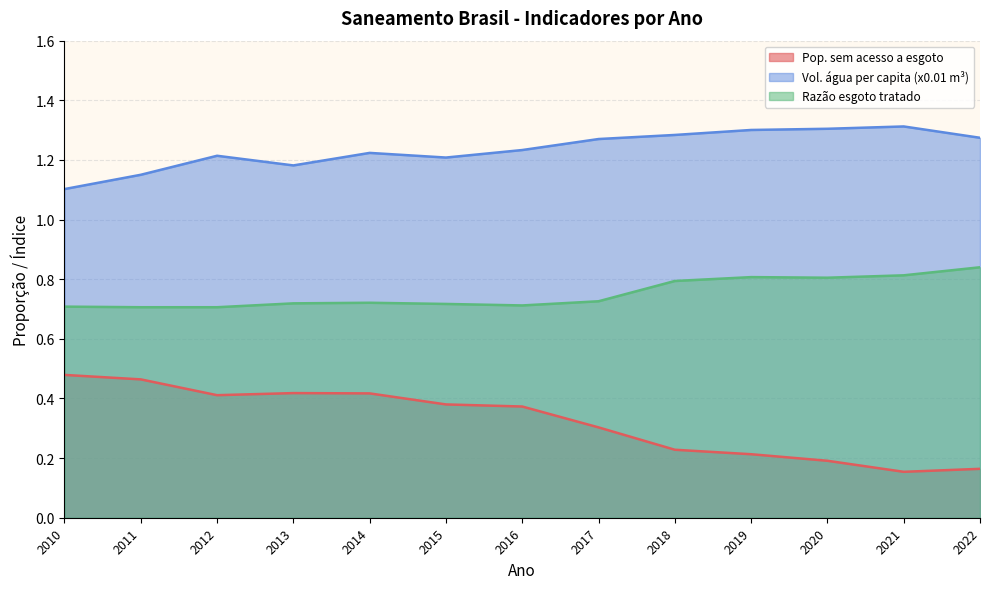

List the labels in order of Razão esgoto tratado value, largest first.

2022, 2021, 2019, 2020, 2018, 2017, 2014, 2013, 2015, 2016, 2010, 2011, 2012